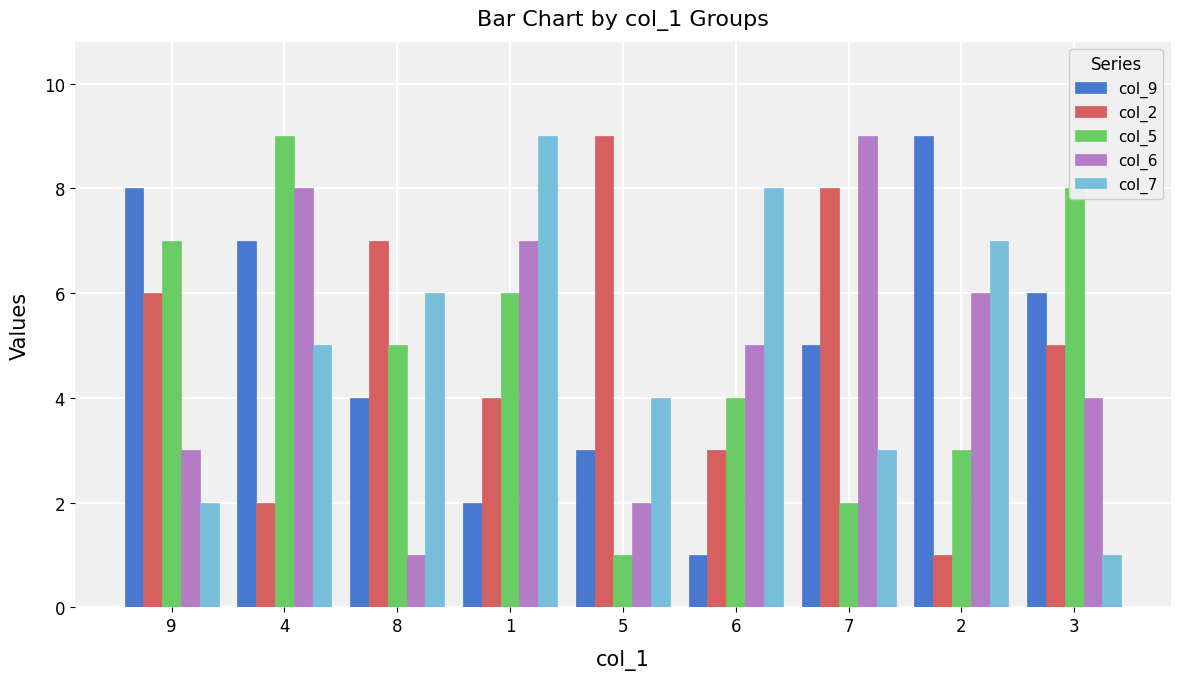

How many distinct data groups are displayed?

5